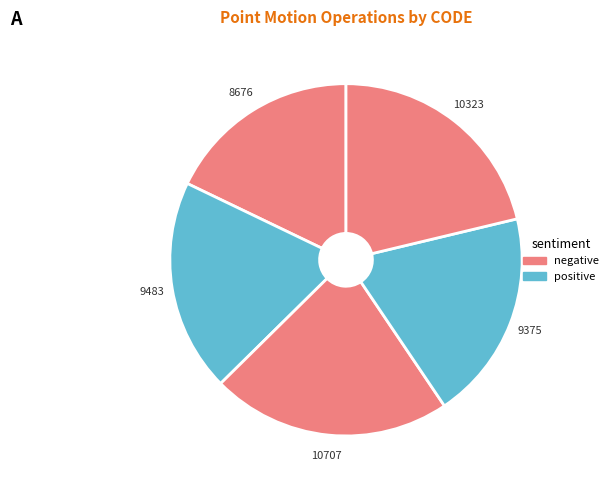

How many segments does this pie chart have?

5